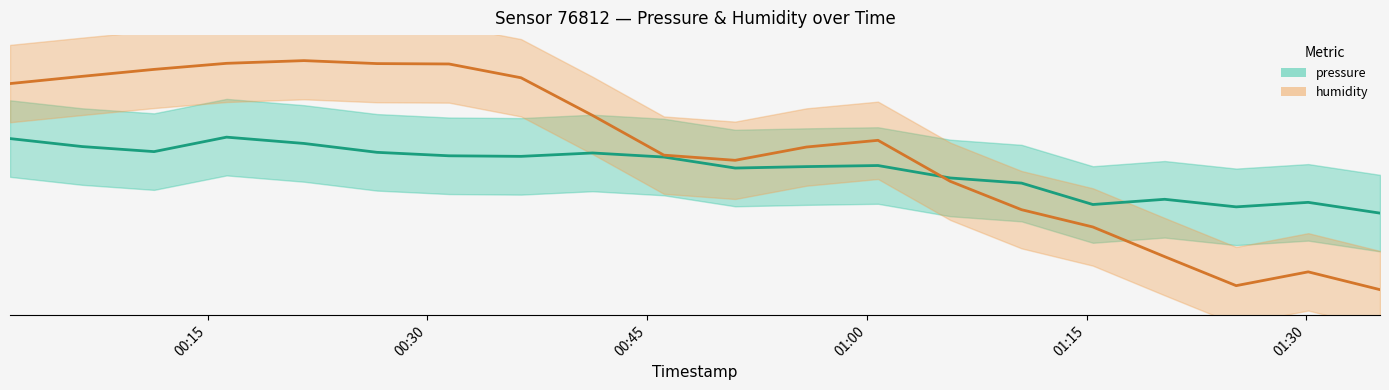

What is the difference between the maximum and minimum values in the pressure series?

59.6